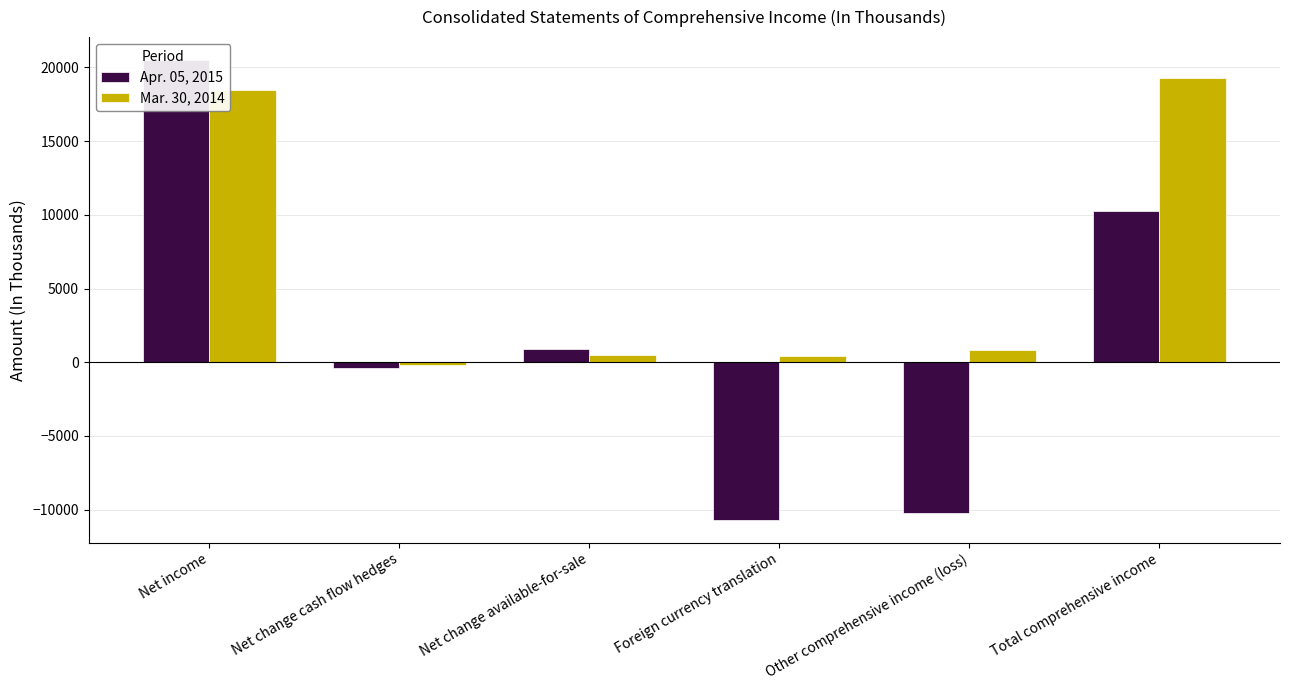

How many distinct data groups are displayed?

2